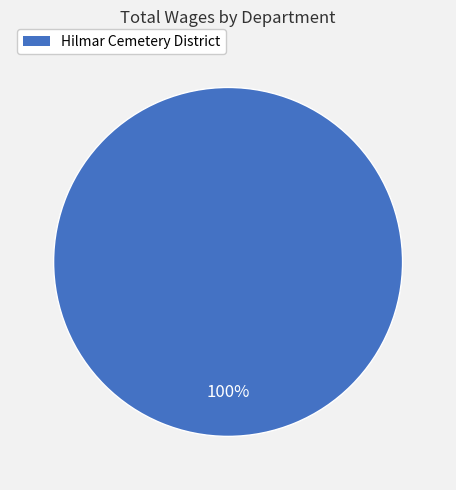

Does any single category account for the majority?

Yes